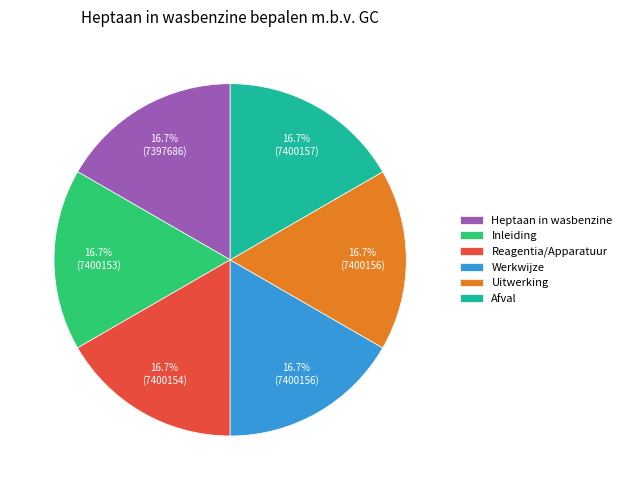

Does Afval represent more than half of the total?

No